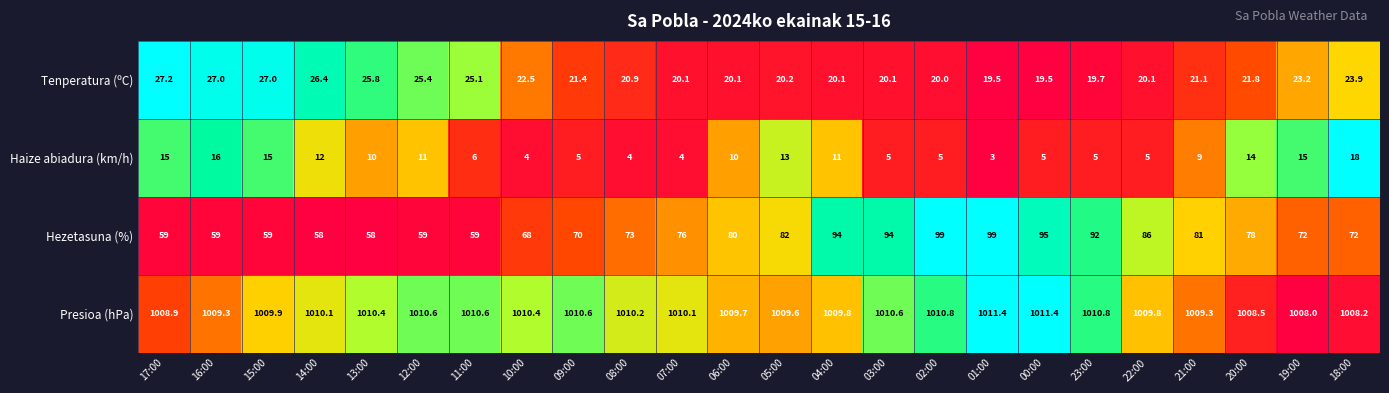

Rank the series by their maximum value, from lowest to highest.

Haize abiadura (km/h), Tenperatura (ºC), Hezetasuna (%), Presioa (hPa)